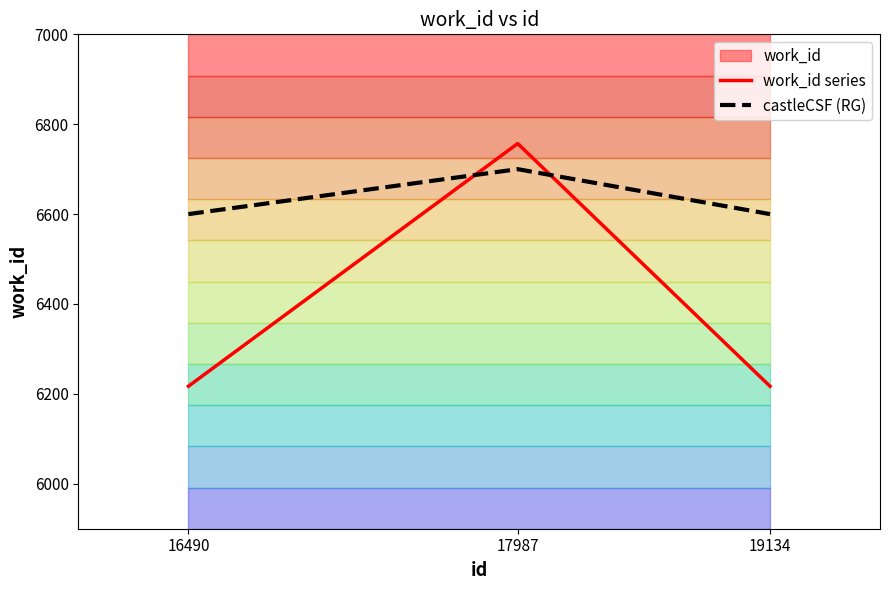

Reading left to right, what are all the values shown in this chart?

work_id series: 16490=6217	17987=6757	19134=6217
castleCSF (RG): 16490=6600	17987=6700	19134=6600